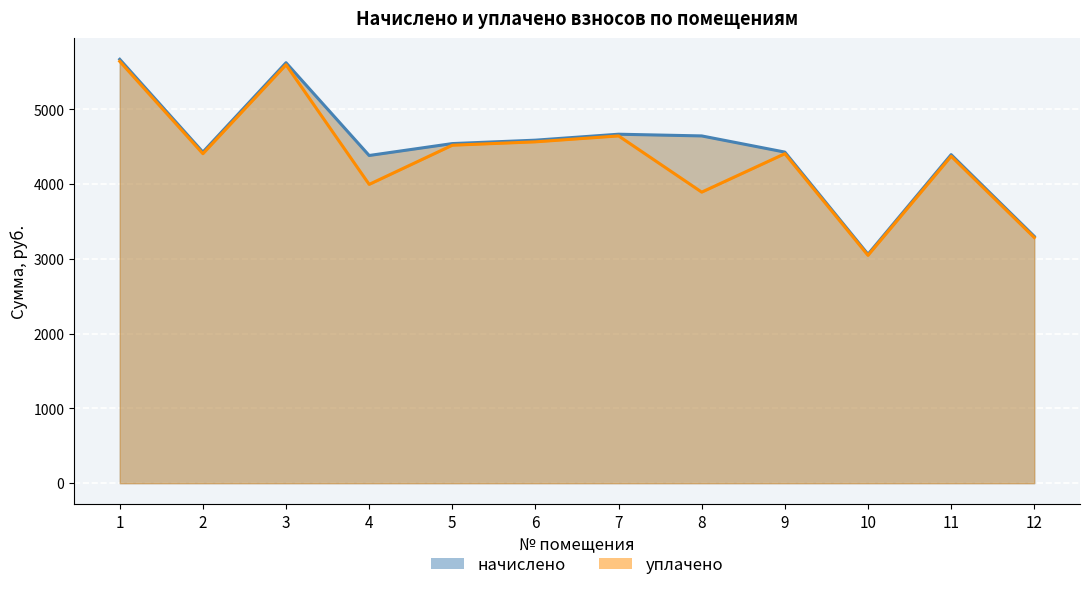

List the labels in order of начислено value, largest first.

1, 3, 7, 8, 6, 5, 2, 9, 11, 4, 12, 10